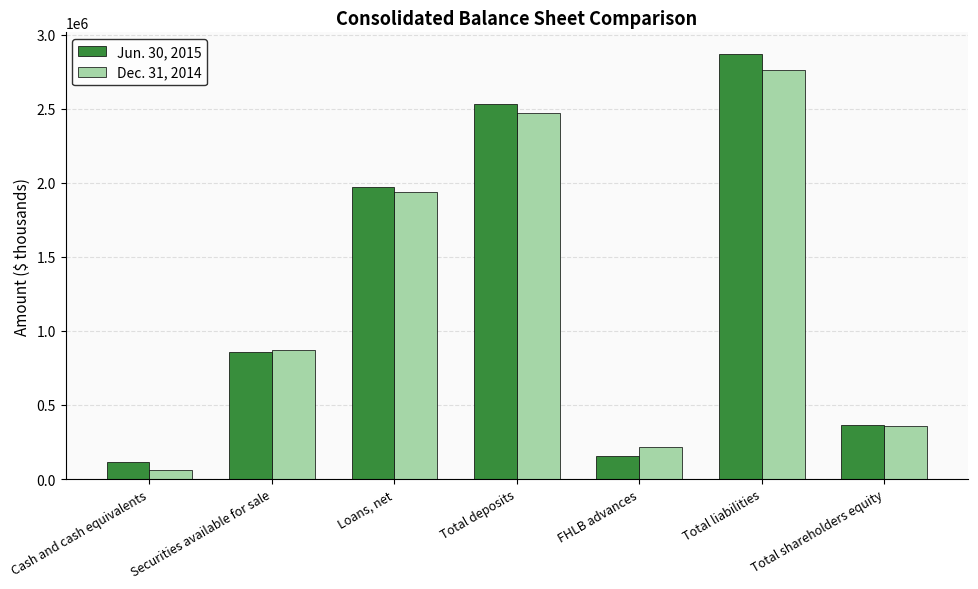

At which category is the sum across all series the highest?

Total liabilities